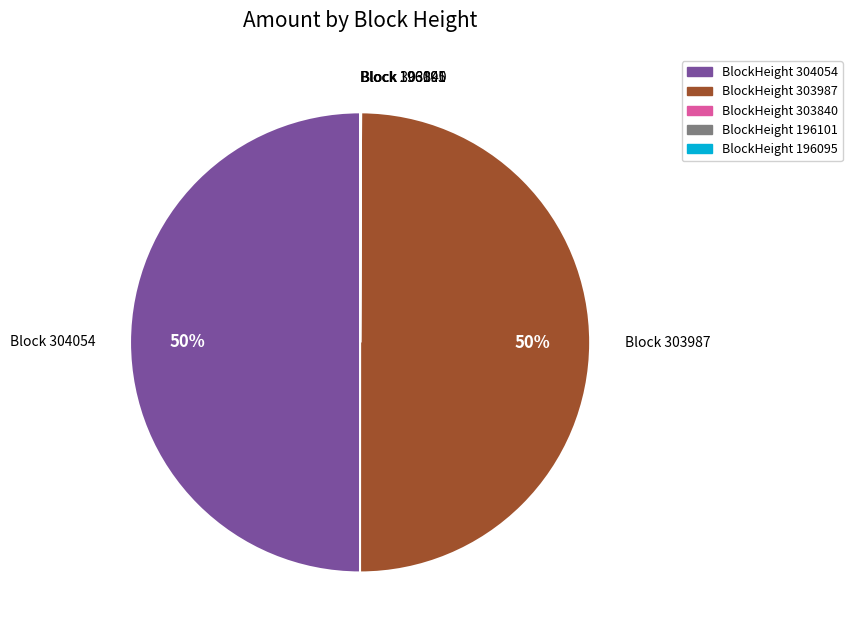

Is it true that 303987 is 55% of the pie?

False